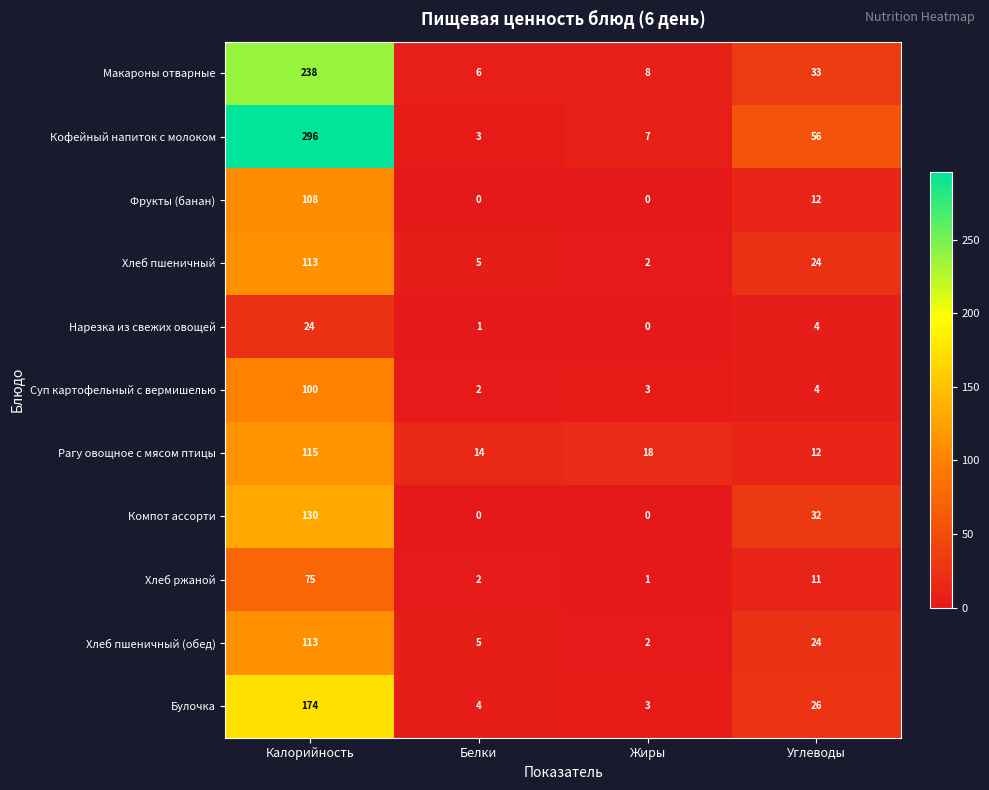

Which label corresponds to the largest value in the chart?

Калорийность